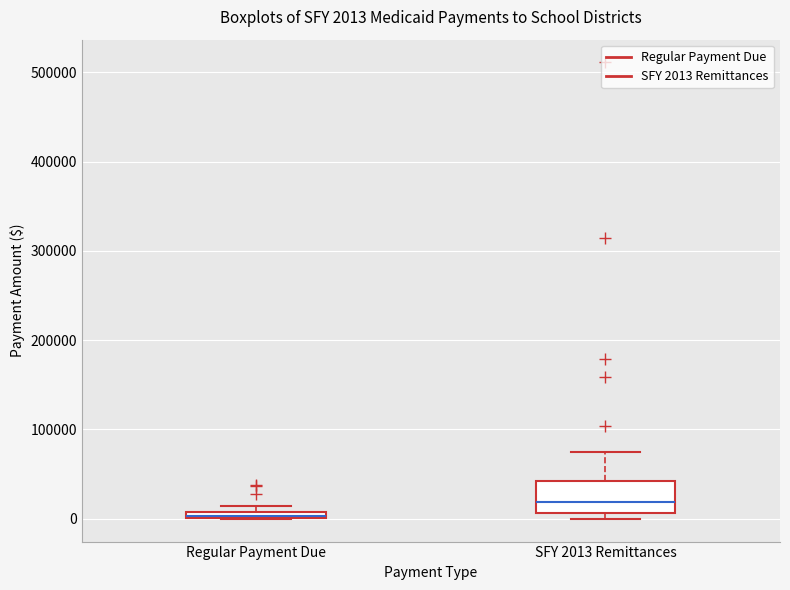

Which box is the tallest, from its lower edge to its upper edge?

SFY 2013 Remittances